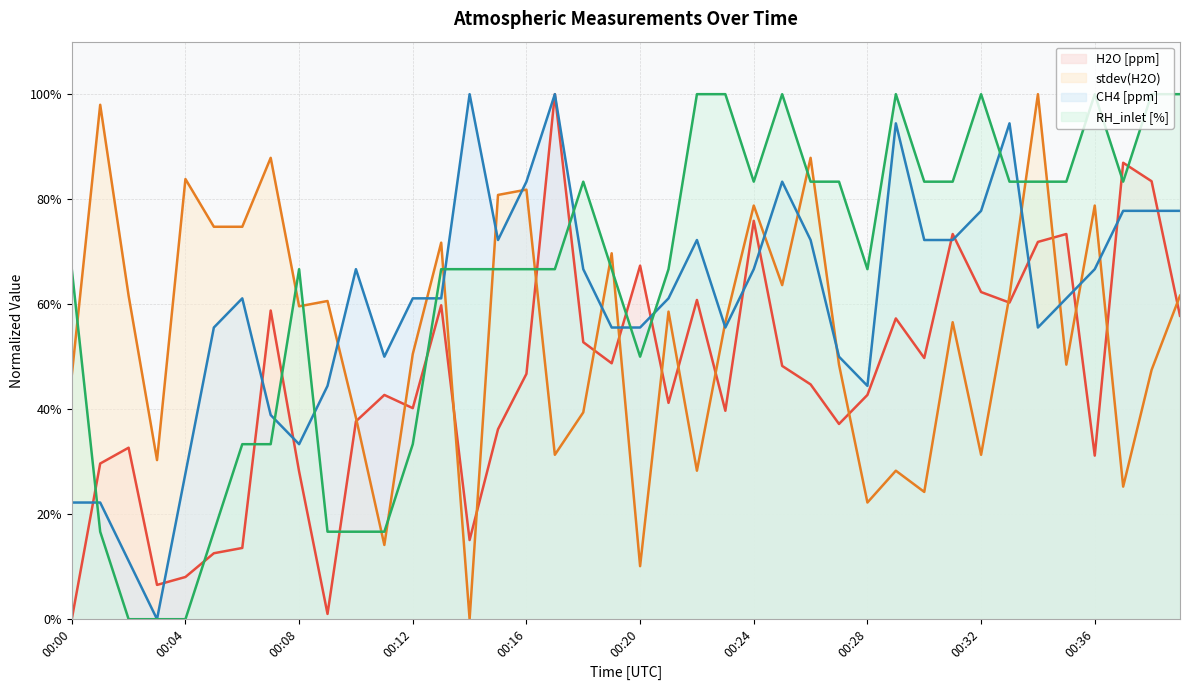

True or false: CH4 [ppm] and stdev(H2O) intersect in this chart.

True